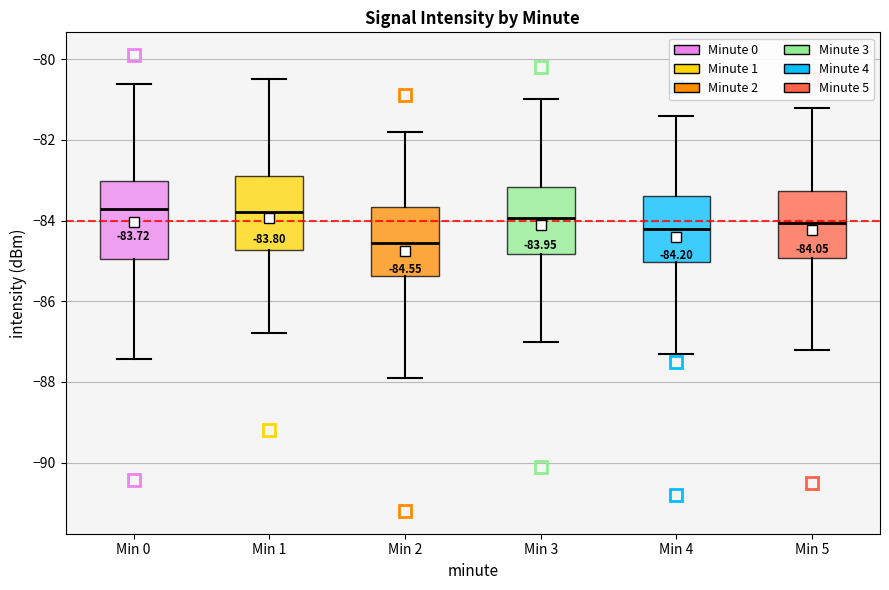

Which box's median line is the lowest?

Min 2